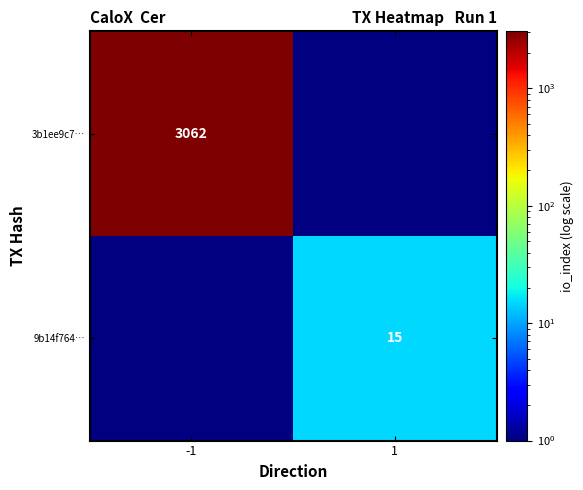

True or false: 3b1ee9c7… has a value of 3062 at -1.

True